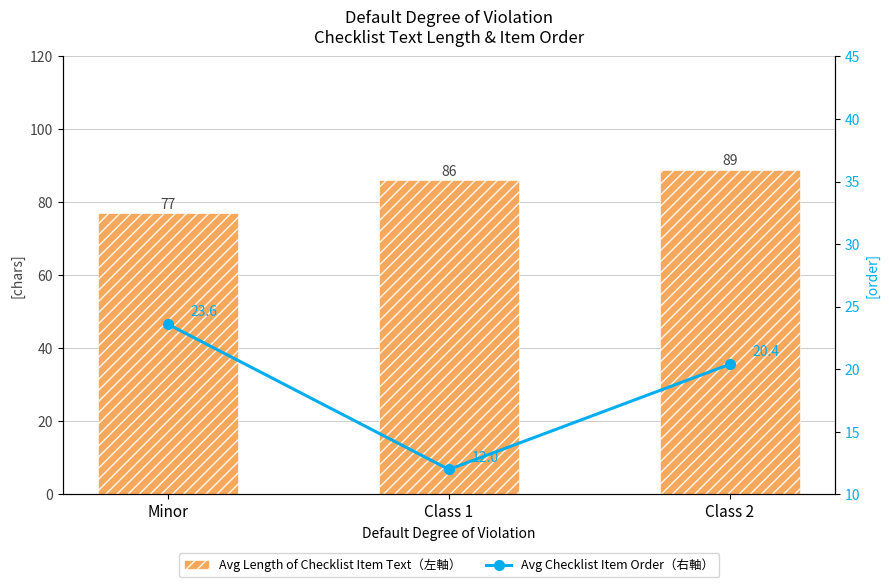

What position from the right is Class 1?

2